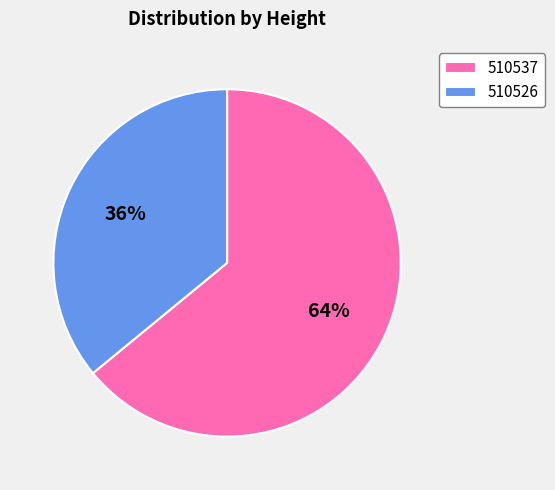

What is the ratio of the value at 510537 to the value at 510526?

1.8